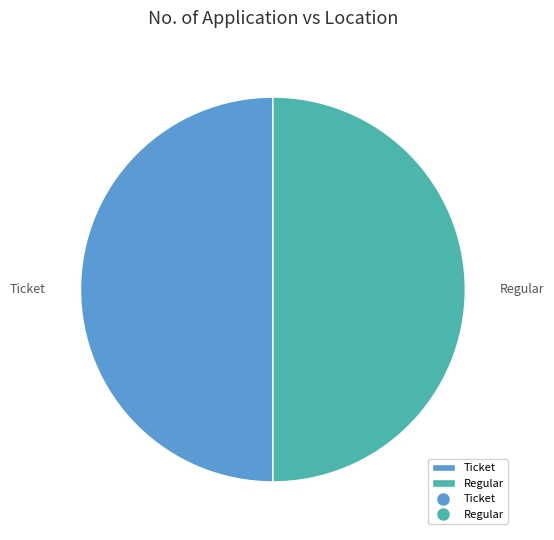

Approximately how many times larger is the value at Ticket compared to Regular?

1.0